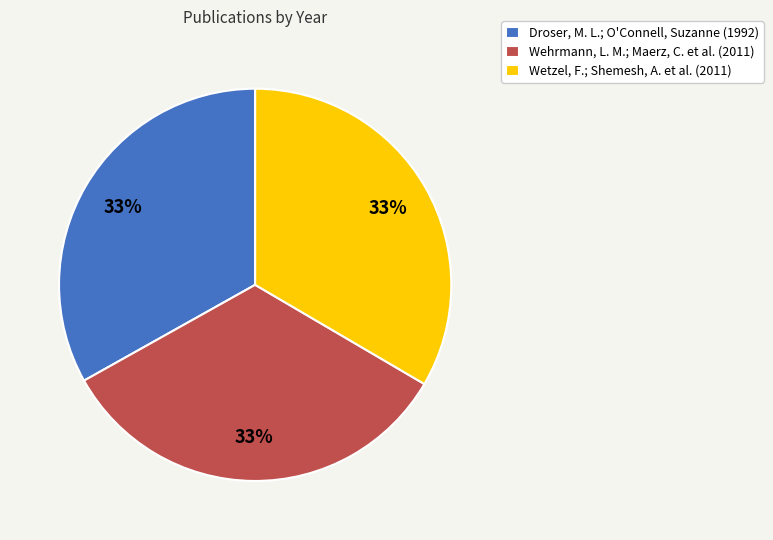

To the nearest percent, what is the combined percentage of Droser, M. L.; O'Connell, Suzanne (1992) and Wetzel, F.; Shemesh, A. et al. (2011)?

67%